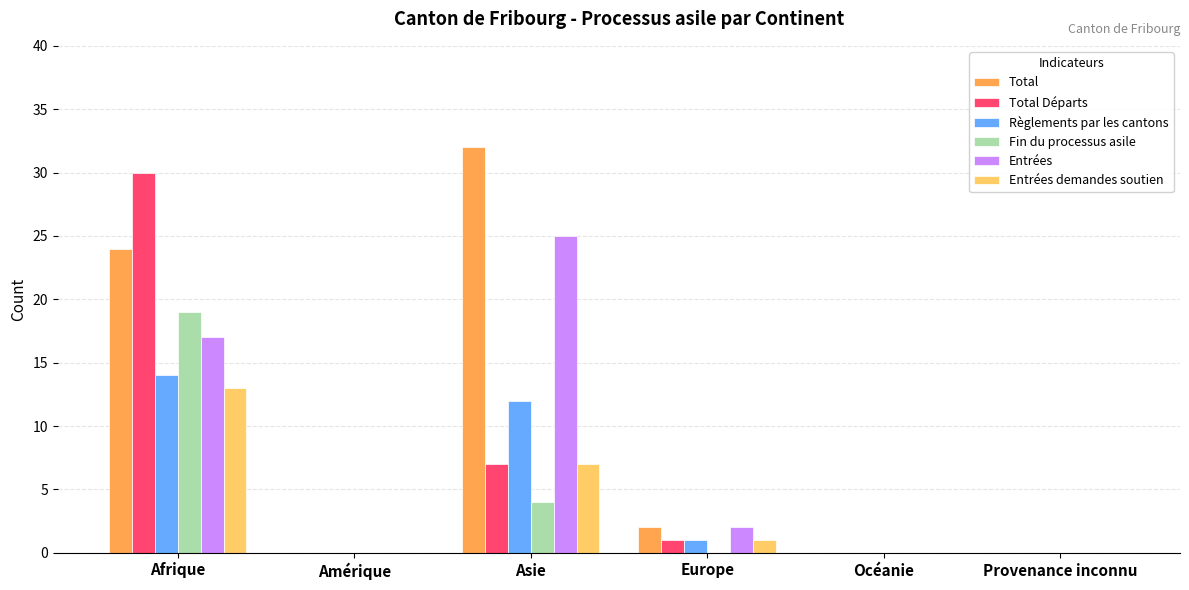

How many series are shown in this chart?

6